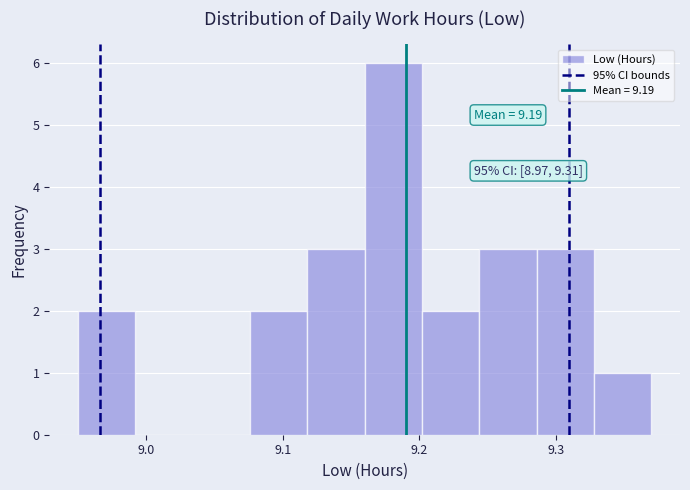

Over which range of the x-axis is the bar tallest?

9.160 to 9.202